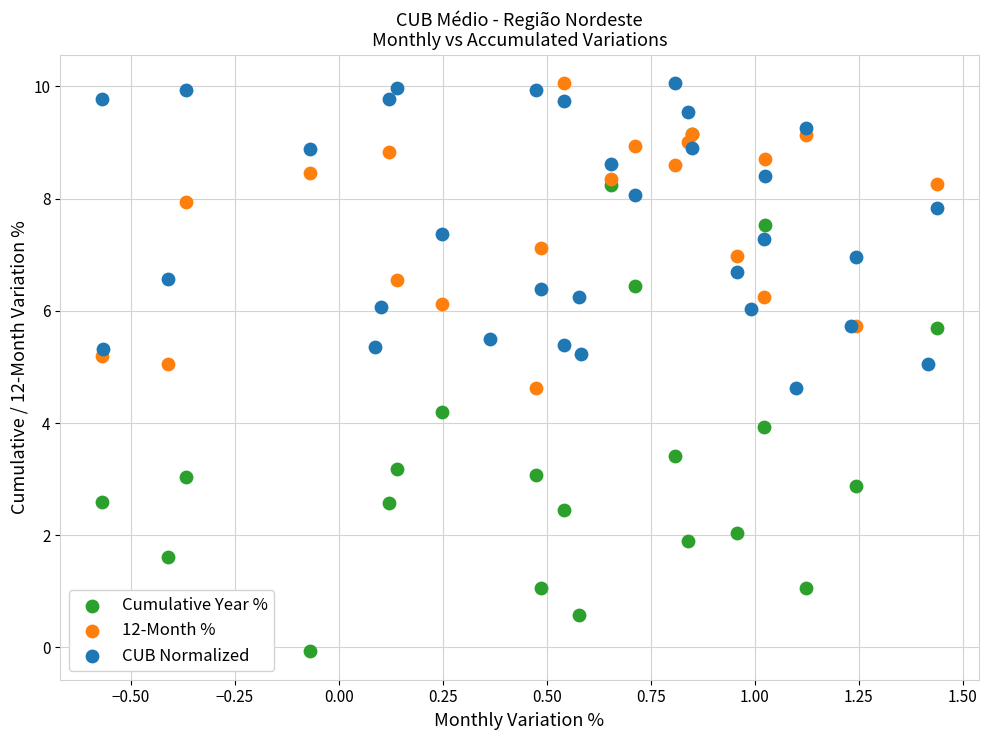

Which series has the largest Y range (max minus min)?

Cumulative Year %